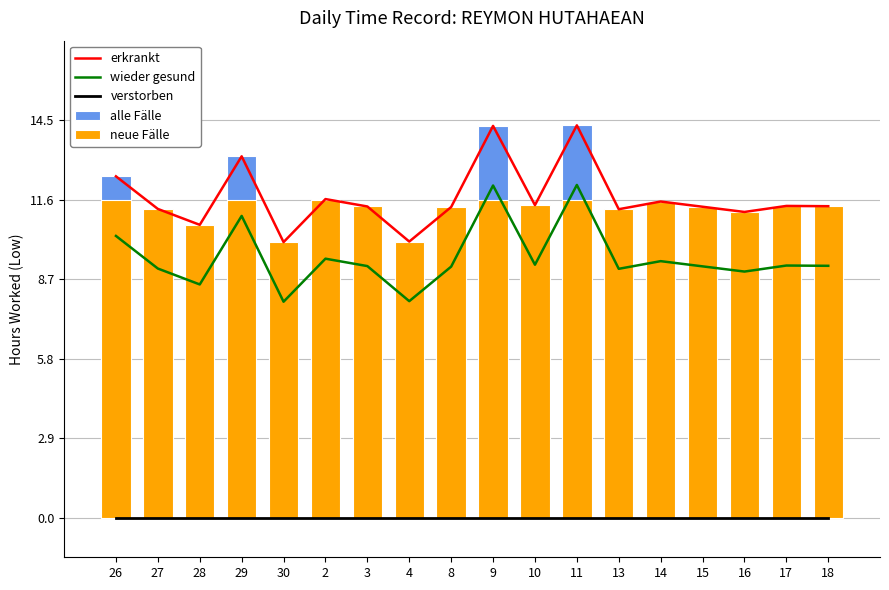

At how many categories does at least one series exceed 0?

18